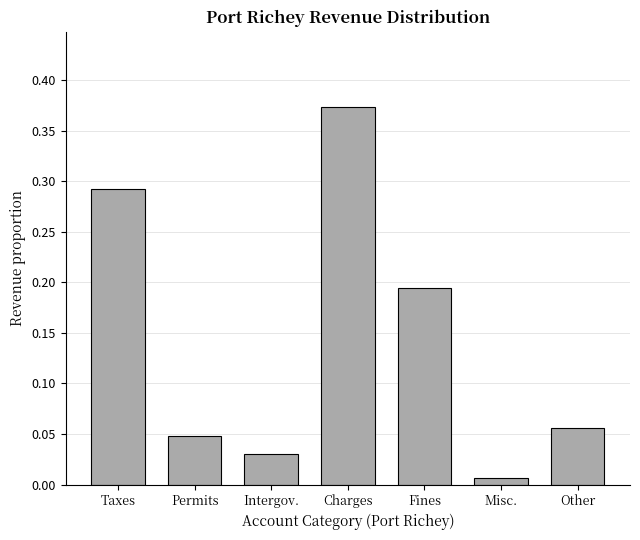

What is the label of the 5th bar from the right?

Intergov.